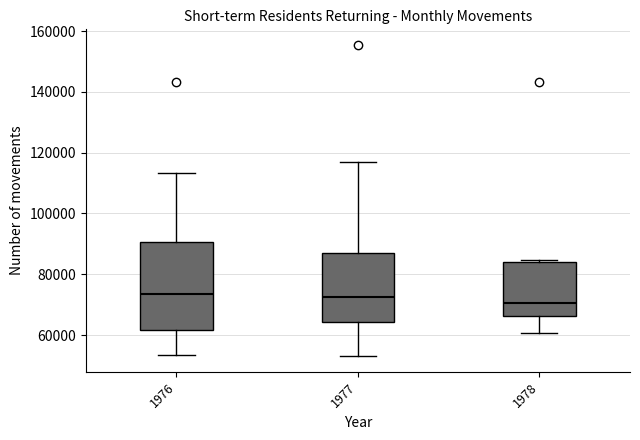

Which box is the tallest, from its lower edge to its upper edge?

1976